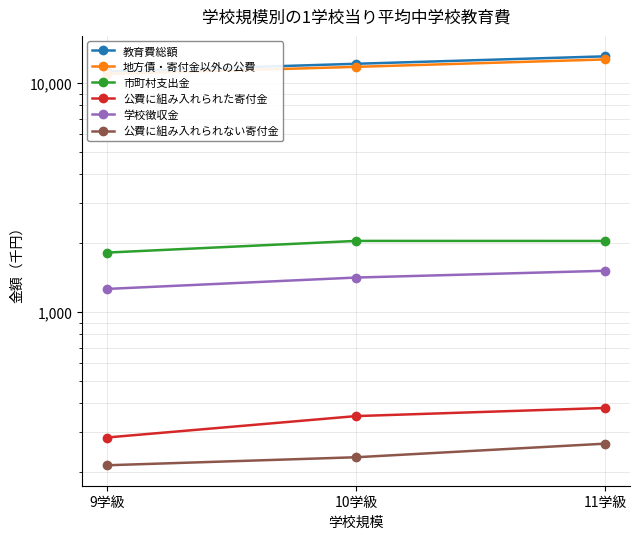

Count the 学校徴収金 values in the range 1262 to 1515.

3